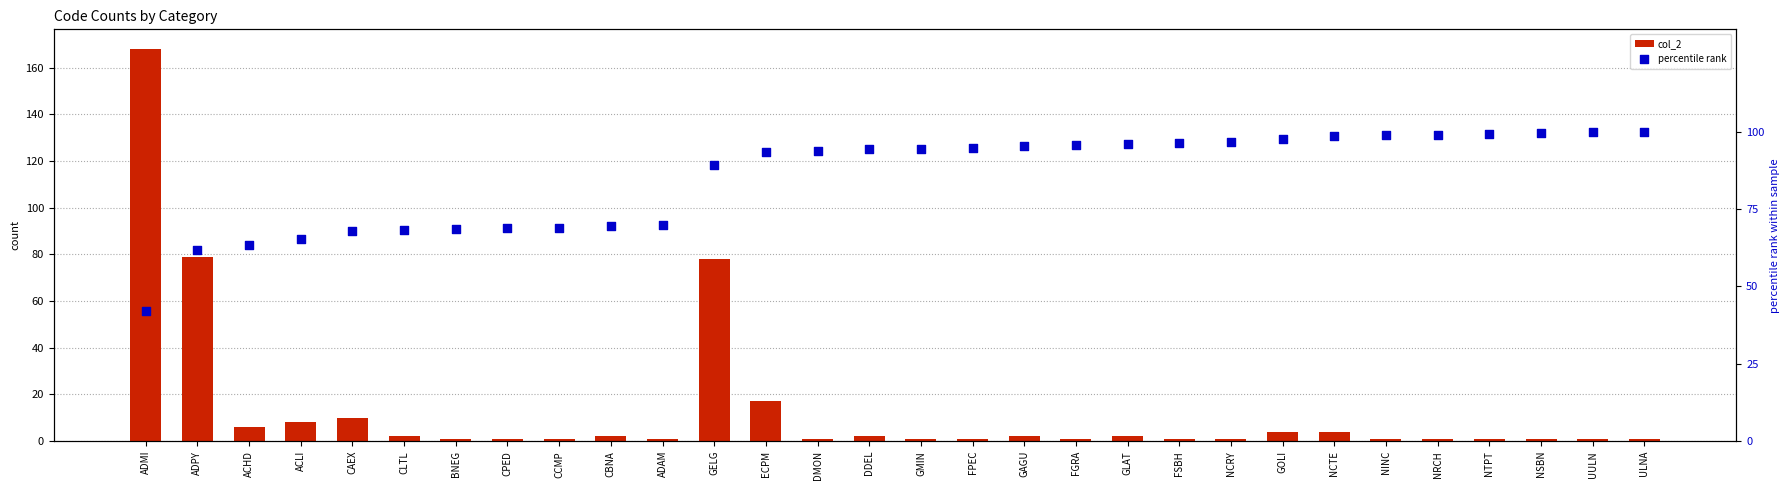

At how many categories does at least one series exceed 84?

20